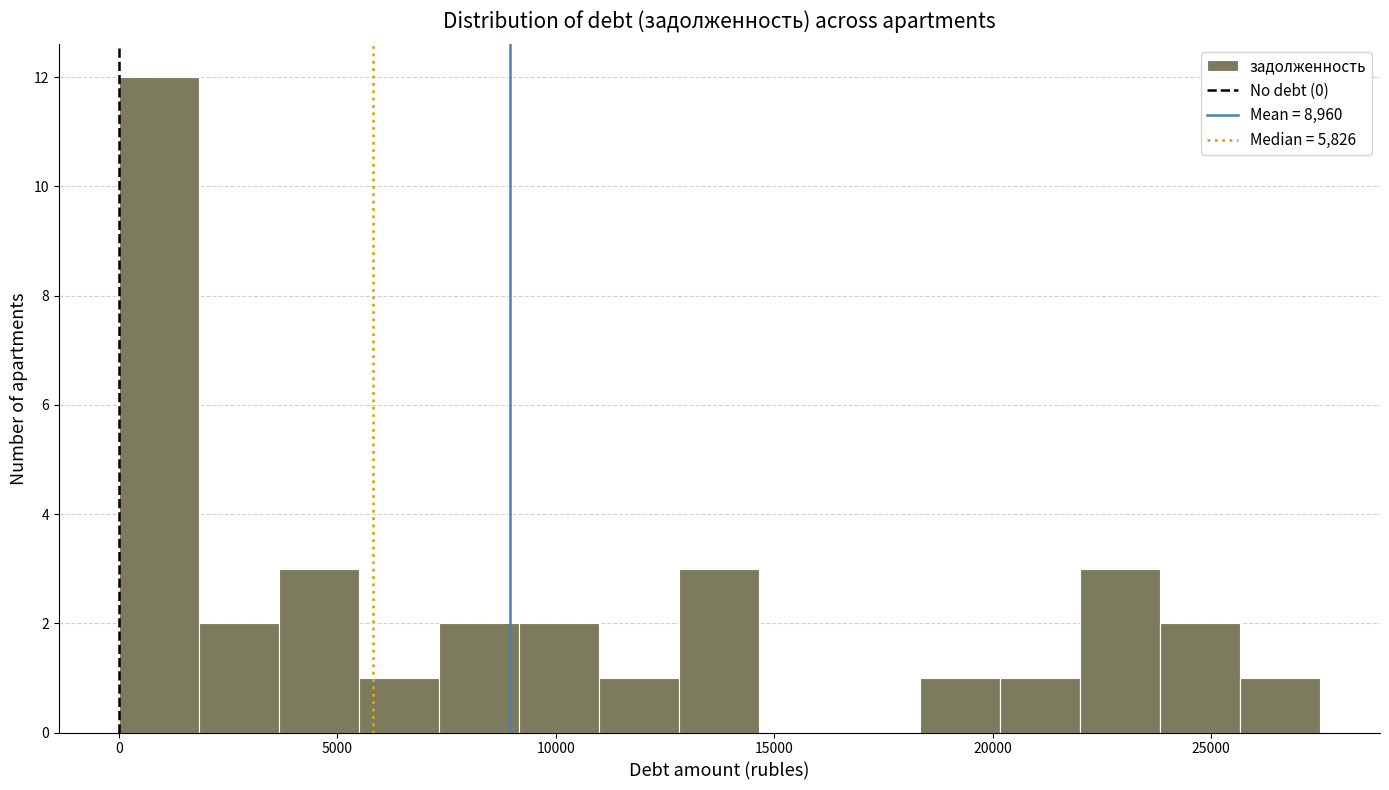

Read against the x-axis, roughly where is the centre of the tallest bar?

1000